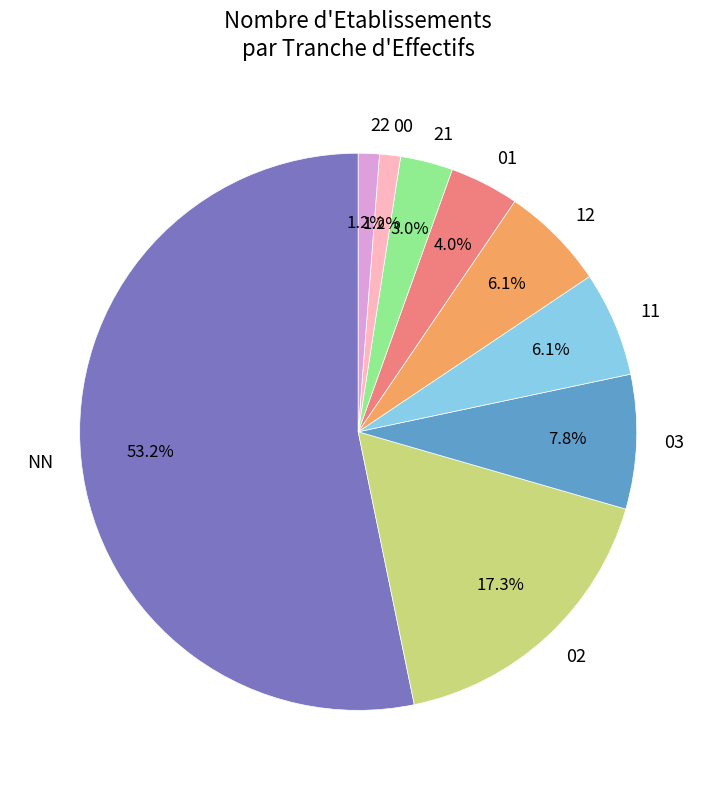

To the nearest percent, what is the combined percentage of 02 and 12?

23%